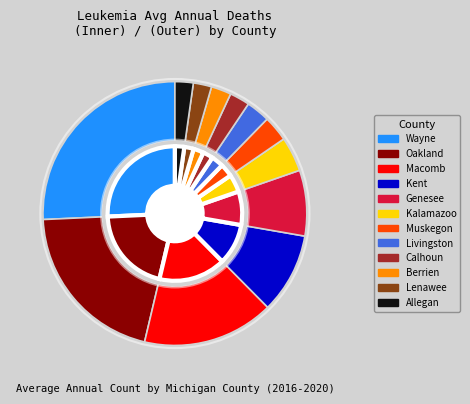

What percentage is the Macomb County slice, to the nearest percent?

16%